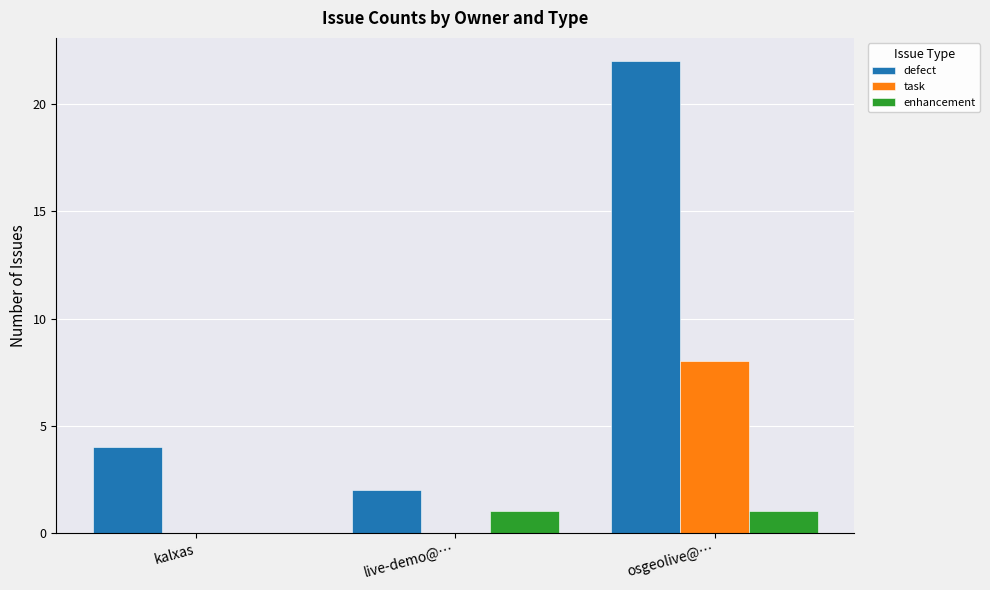

Between kalxas and osgeolive@…, which series saw the biggest shift?

defect